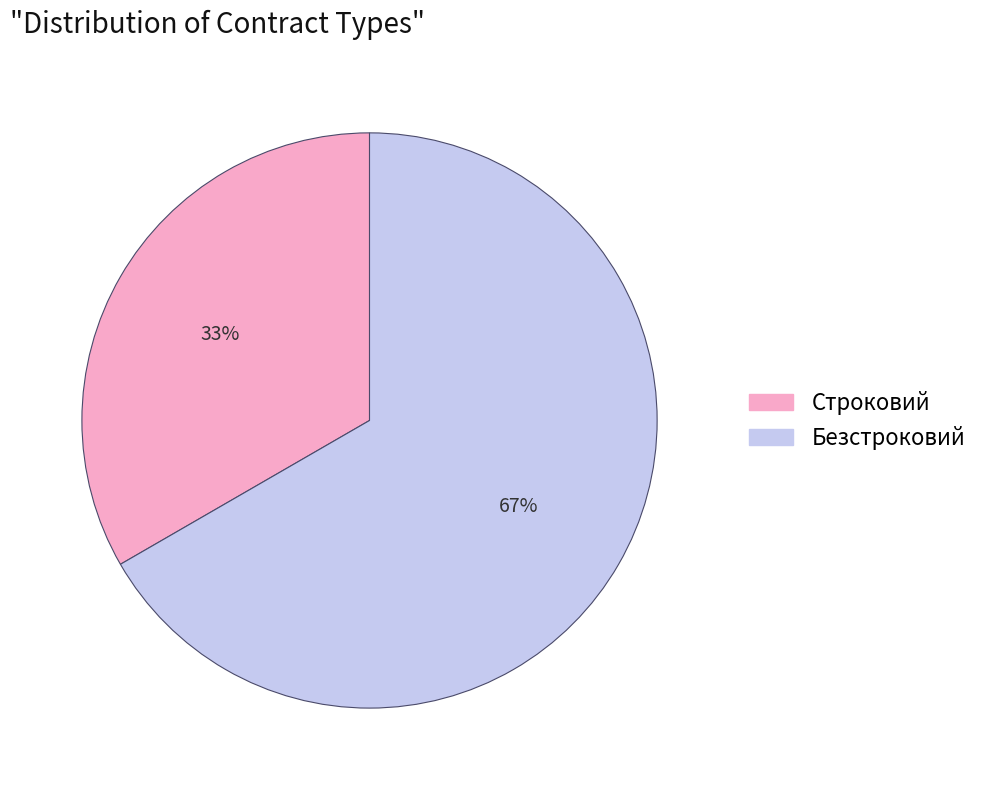

Approximately how many times larger is the value at Строковий compared to Безстроковий?

0.5